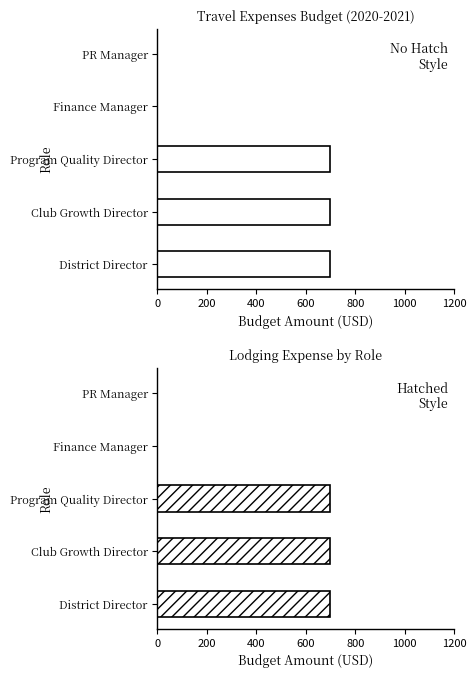

Count the values in the range 0 to 700.

5